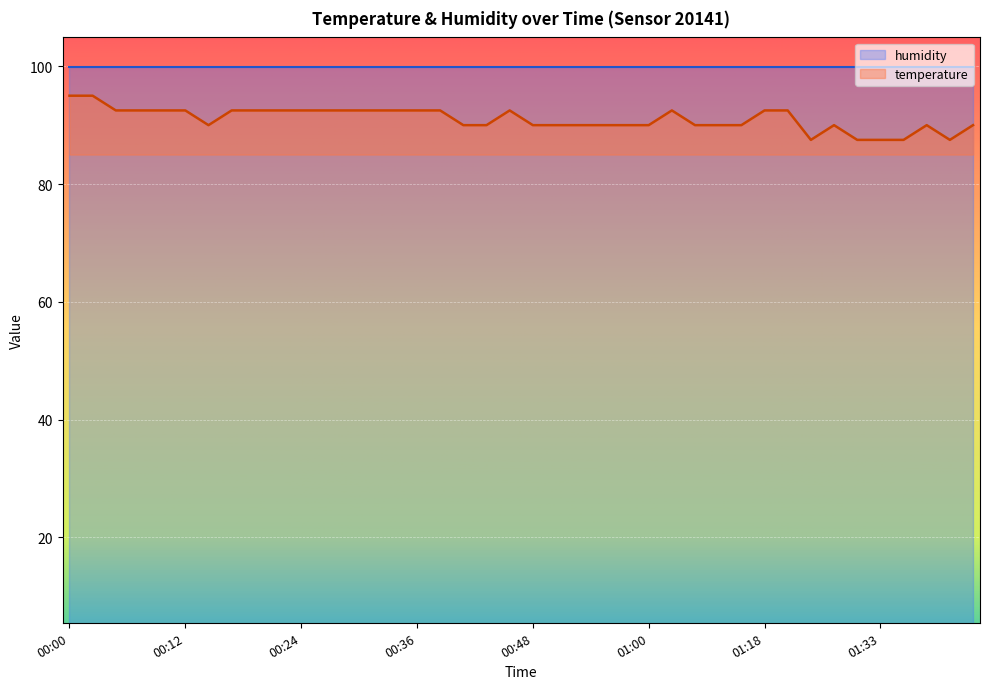

What is the difference between the maximum and minimum values?

7.5